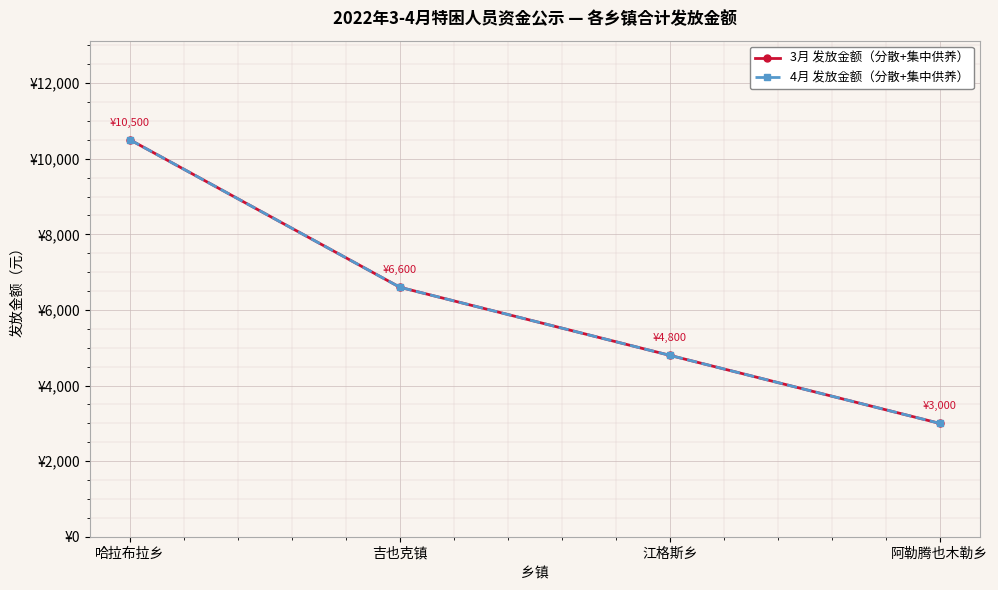

Is this an area chart (filled region under the line)?

No